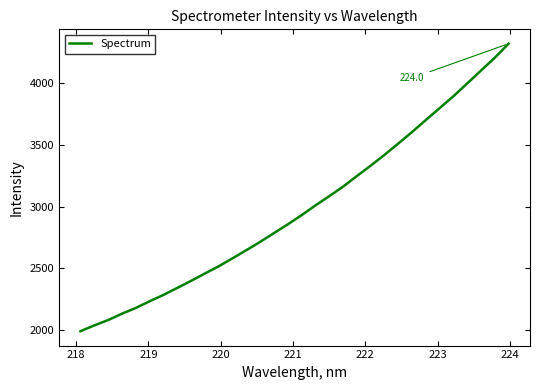

What is the greatest value displayed?

4313.2